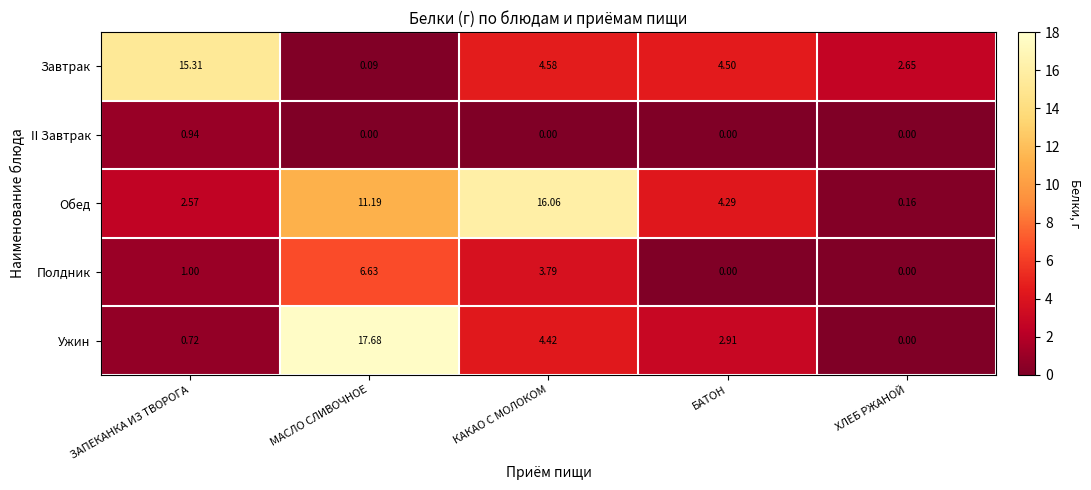

What is the total value across all series at БАТОН?

11.7